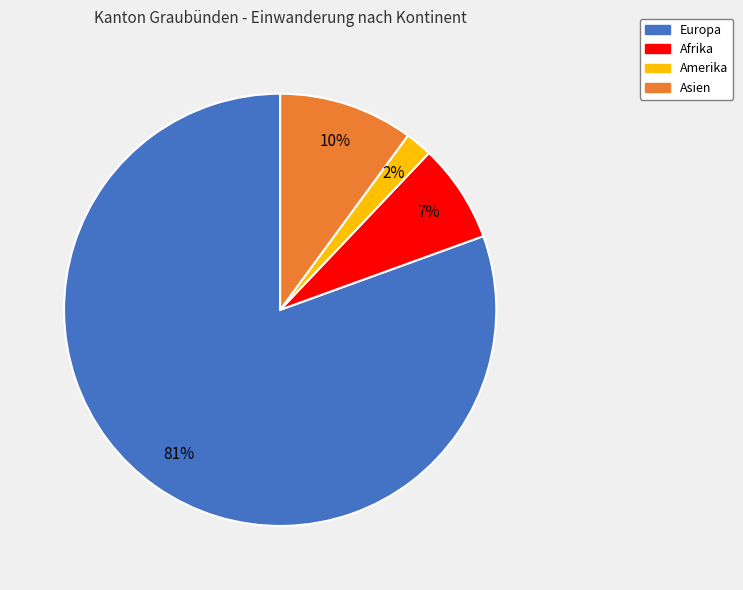

Rank the categories by value from highest to lowest.

Europa, Asien, Afrika, Amerika